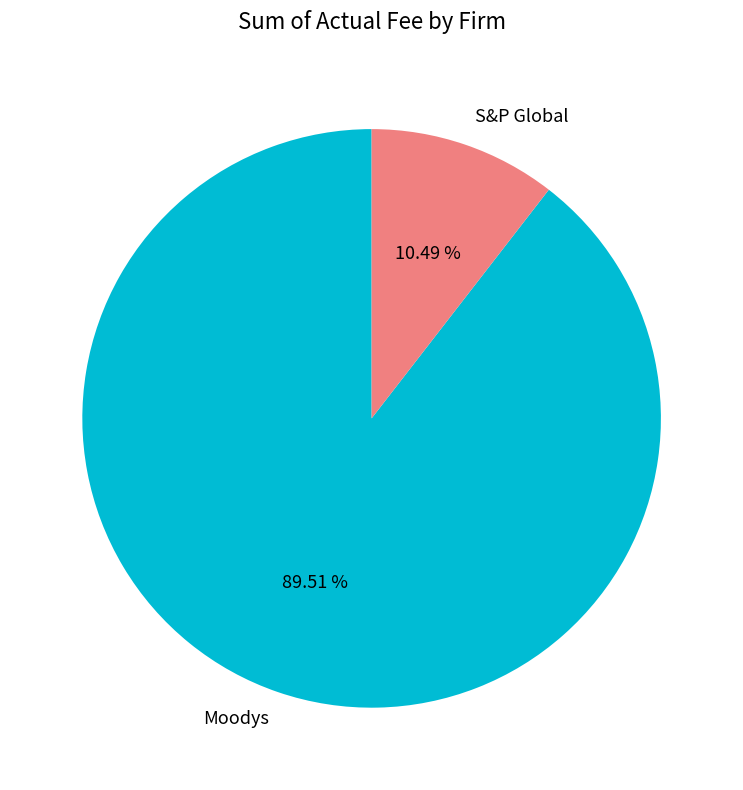

To the nearest percent, what percentage of the pie is Moodys?

90%